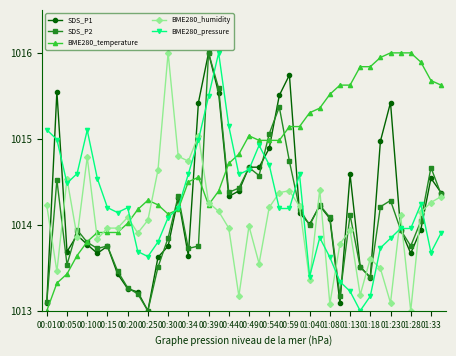

True or false: BME280_pressure has more than 0 interior local peaks.

True